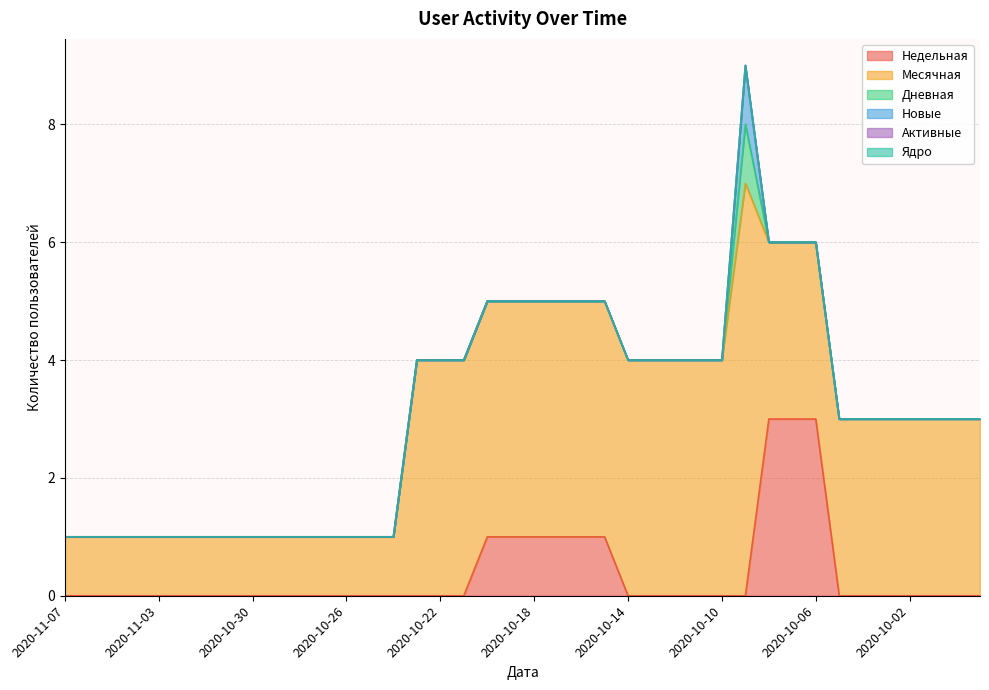

Which category has the highest value in the Активные series?

2020-11-07